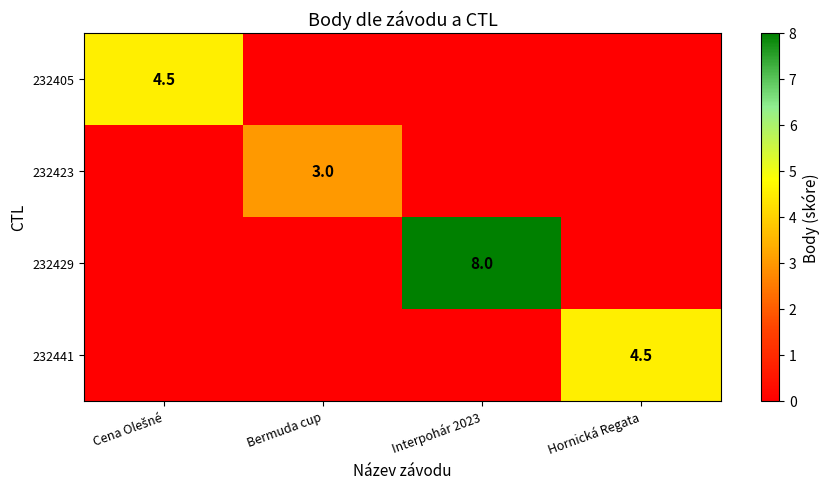

Which series has the largest total across all categories?

232429